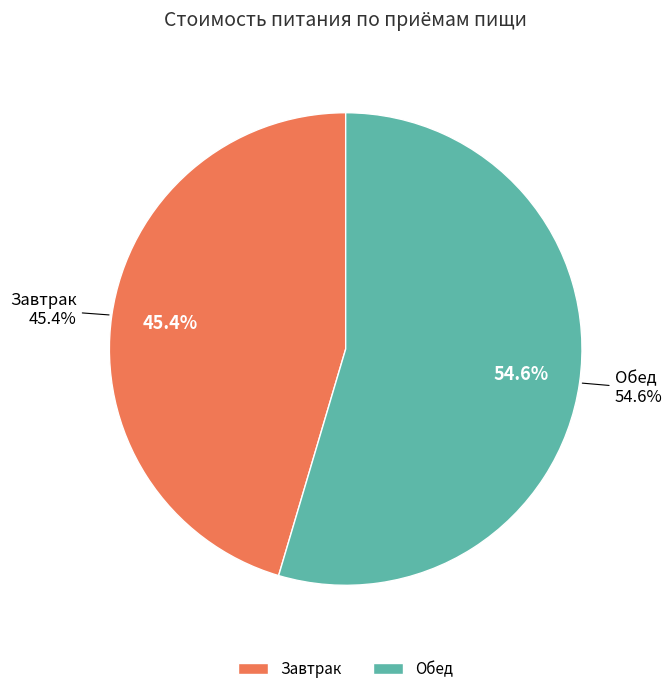

What percentage is the Завтрак slice, to the nearest percent?

45%